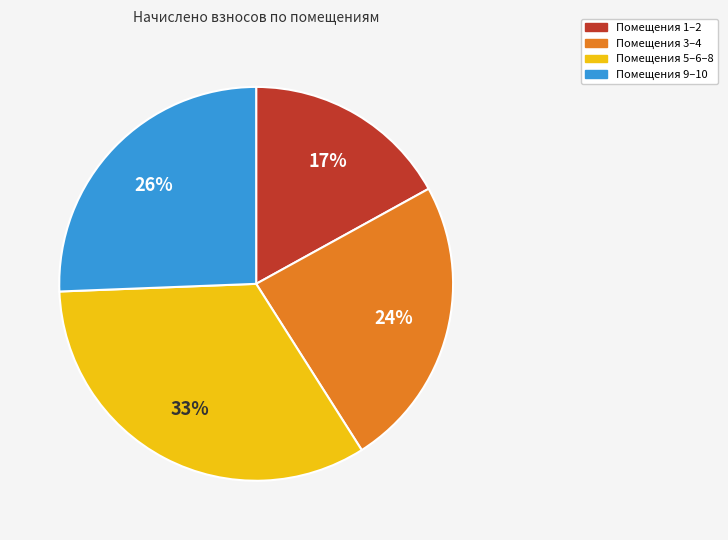

Is it true that Помещения 3–4 is 24% of the pie?

True